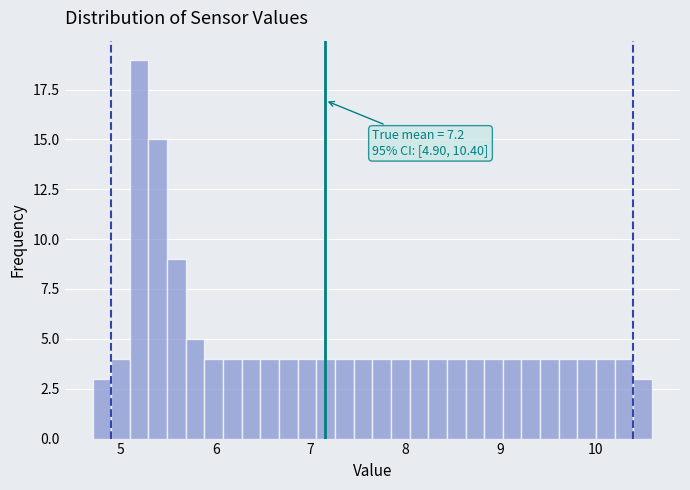

Read against the x-axis, roughly where is the centre of the tallest bar?

5.2